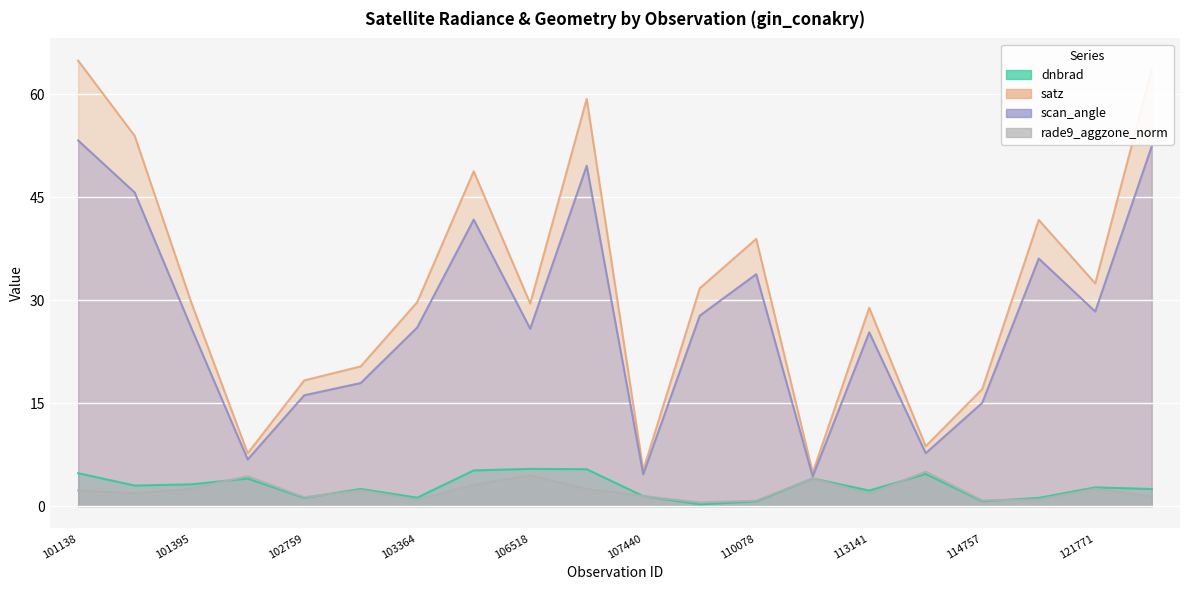

Where do dnbrad and rade9_aggzone_norm first cross each other?

101395 and 101518